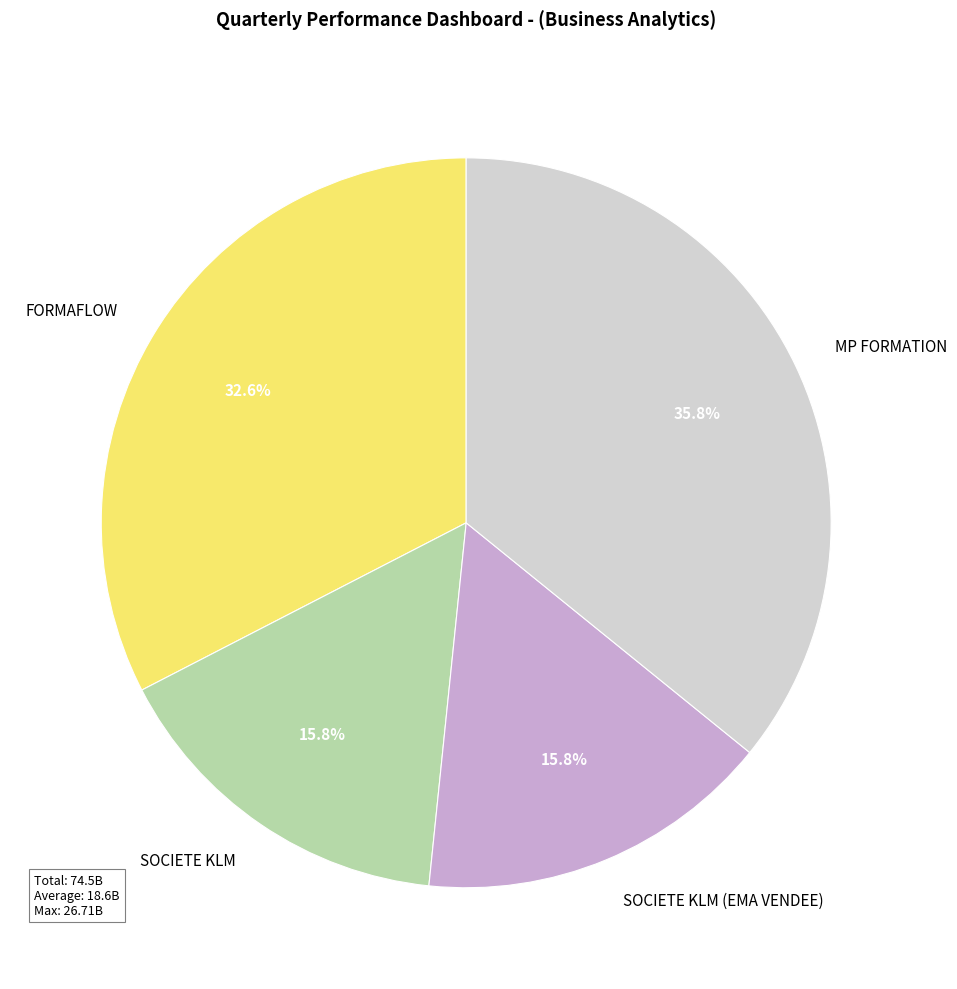

Does SOCIETE KLM (EMA VENDEE) represent more than half of the total?

No